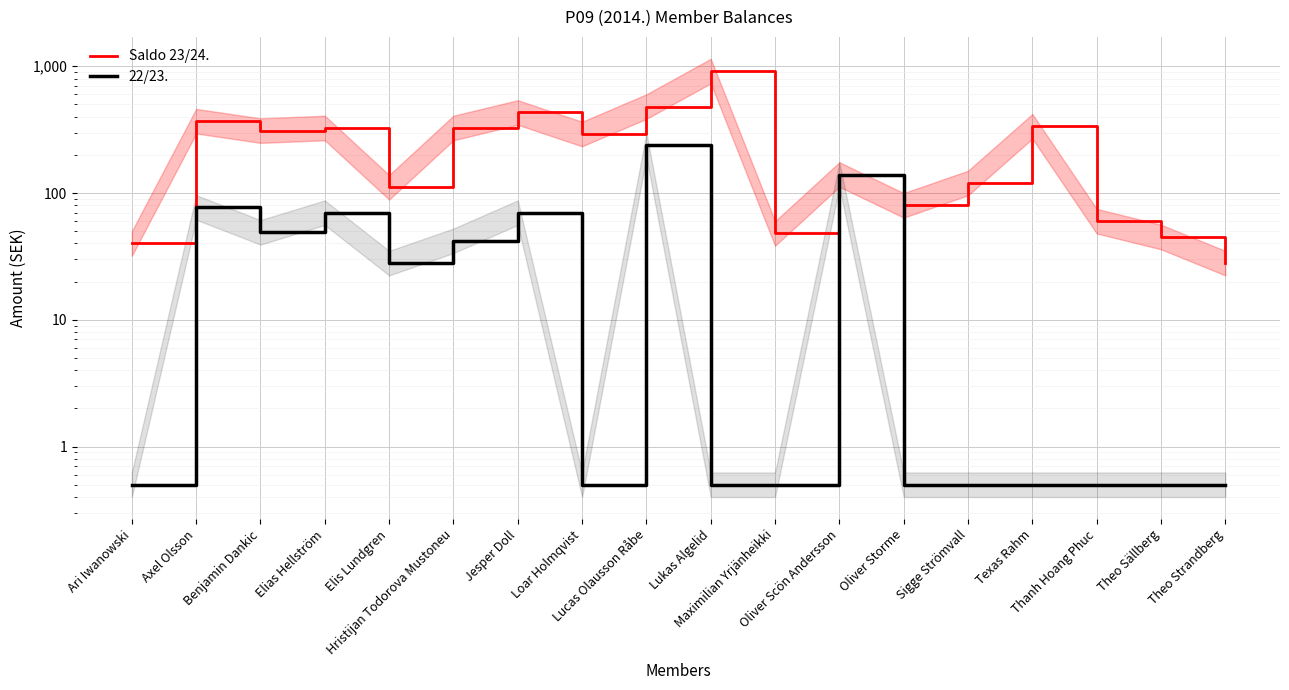

Reading left to right, extract all data points from this chart.

Saldo 23/24.: 40.0	369.0	311.0	326.0	111.0	326.0	432.0	292.0	481.0	916.5	48.0	140.0	80.0	120.0	336.0	60.0	45.0	28.0
22/23.: 0.5	77.0	49.0	70.0	28.0	42.0	70.0	0.5	238.0	0.5	0.5	140.0	0.5	0.5	0.5	0.5	0.5	0.5